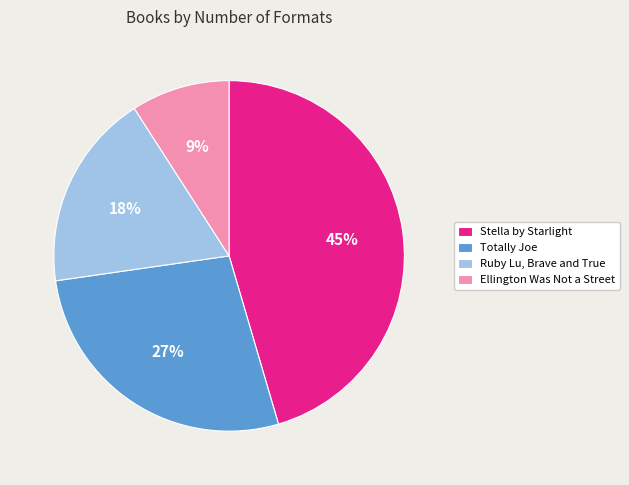

How many slices are in this pie chart?

4